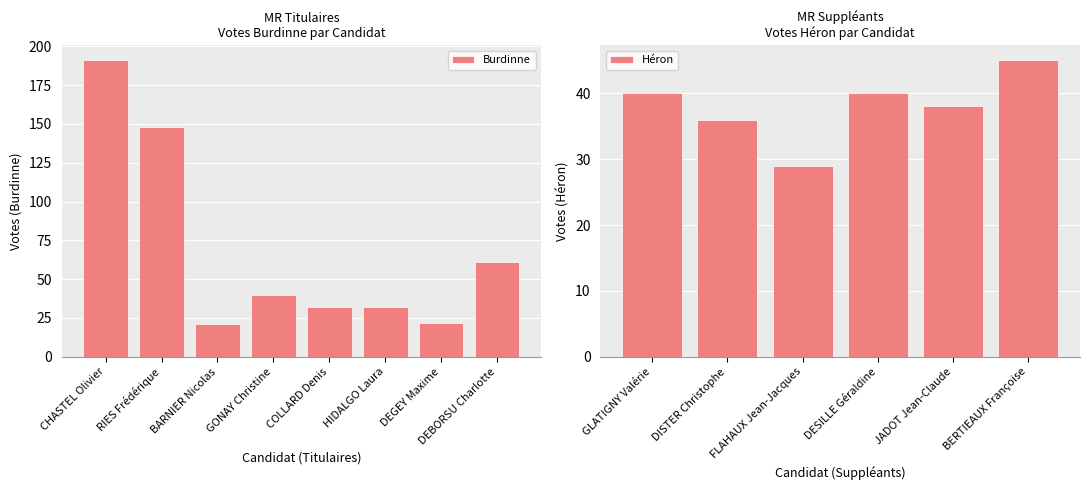

Where is Burdinne nearest to the value 106?

RIES Frédérique